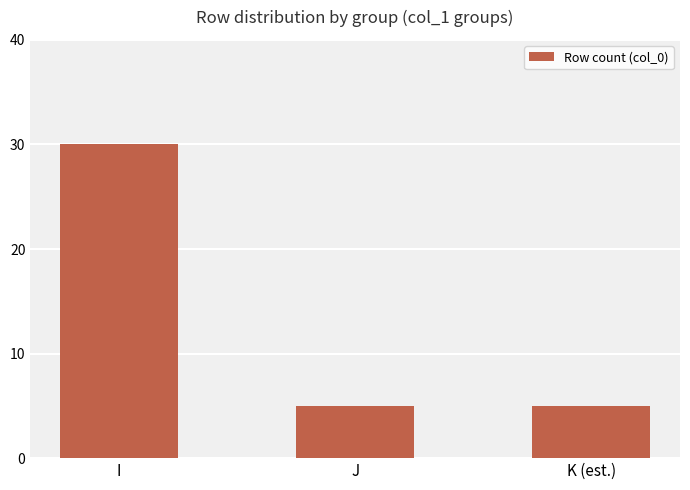

How many values are between 5 and 30?

3